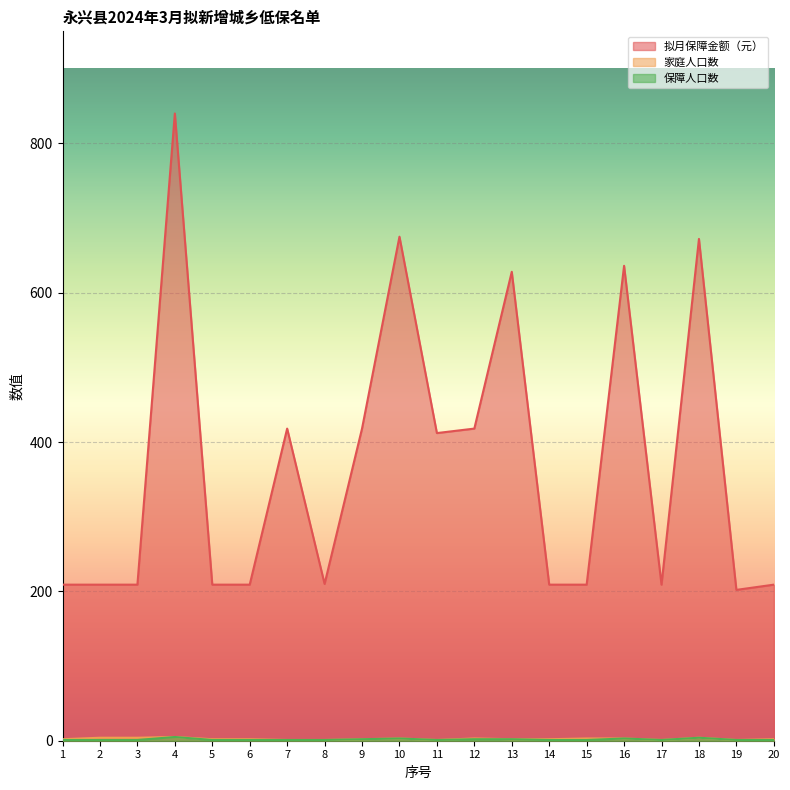

How many series are shown in this chart?

3